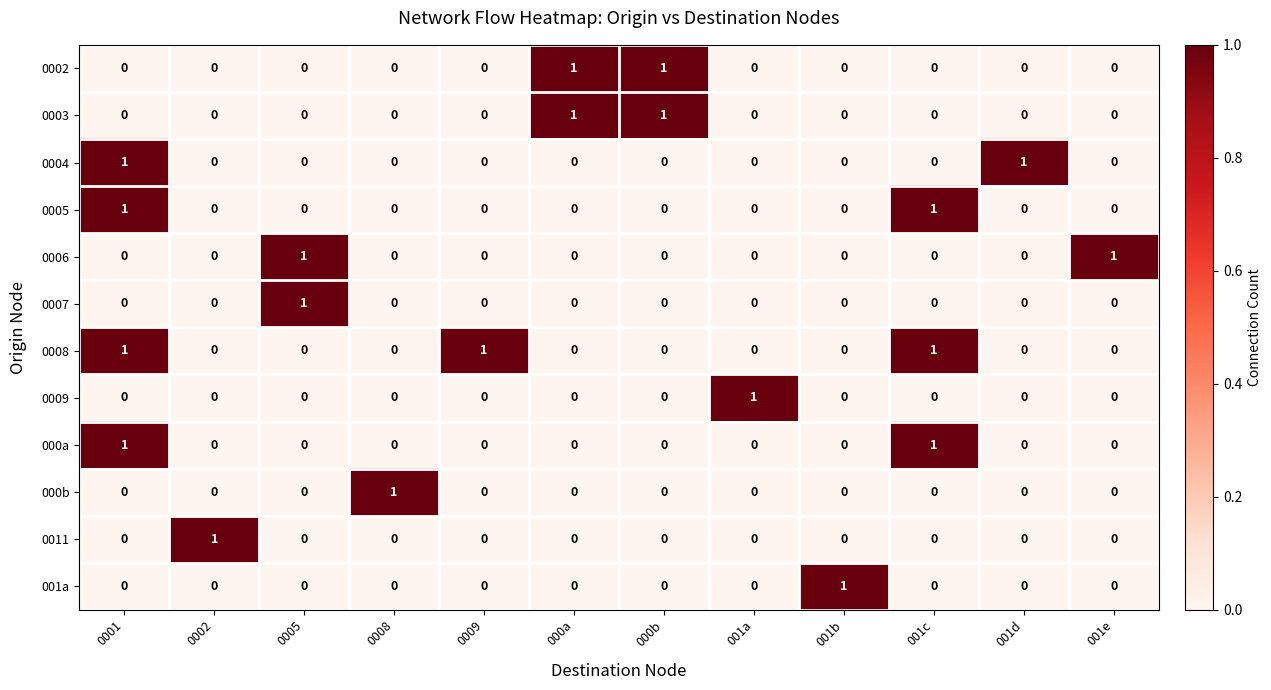

How many data points in 0005 are above 0?

2